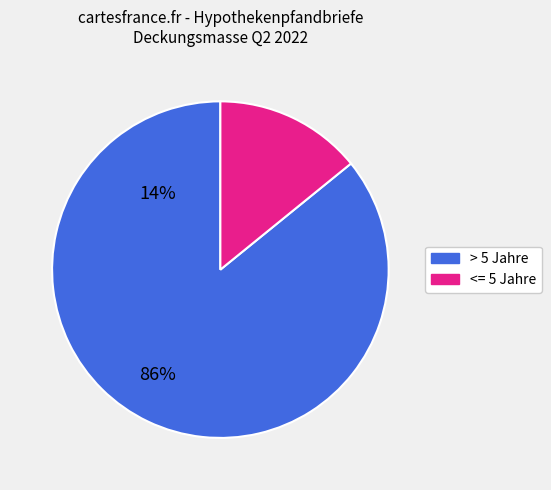

Is there a majority slice in this chart?

Yes